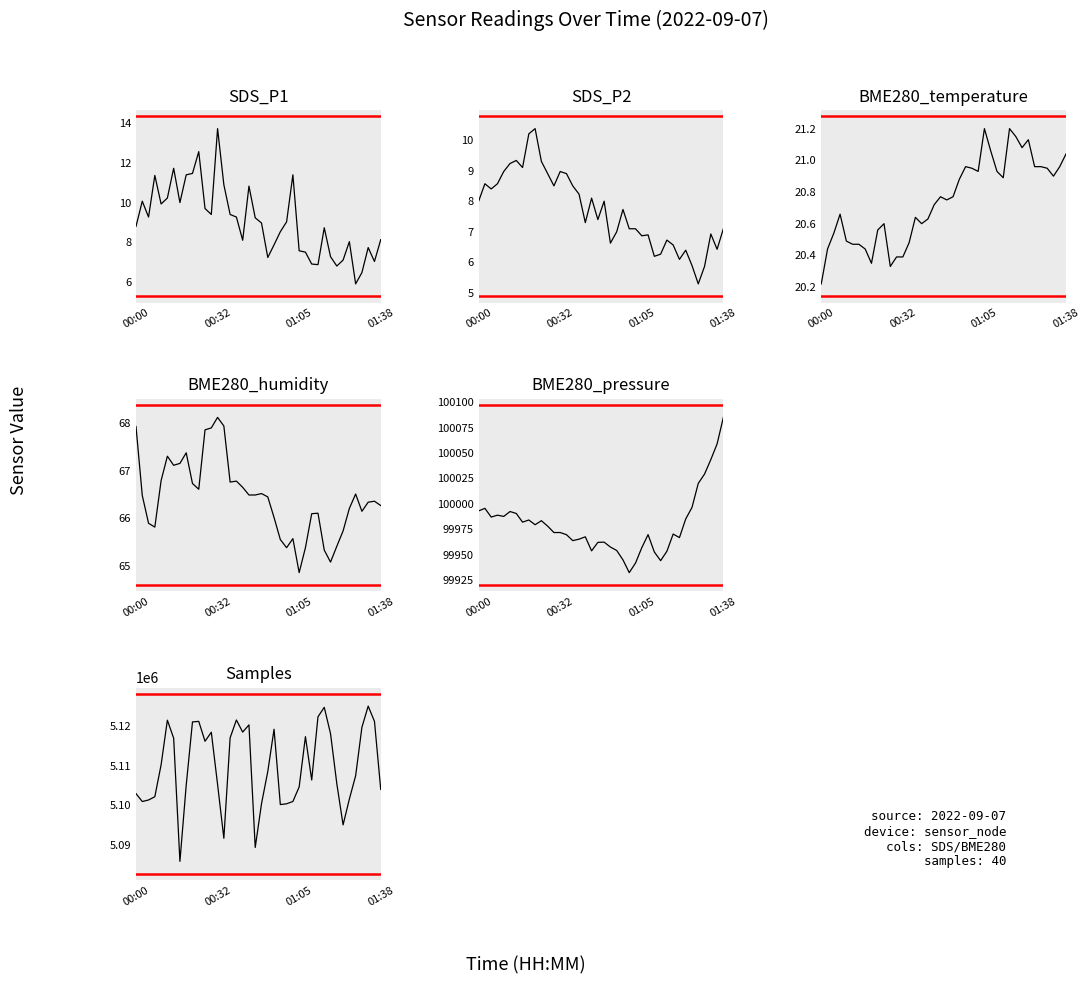

At which category is the sum across all series the highest?

37